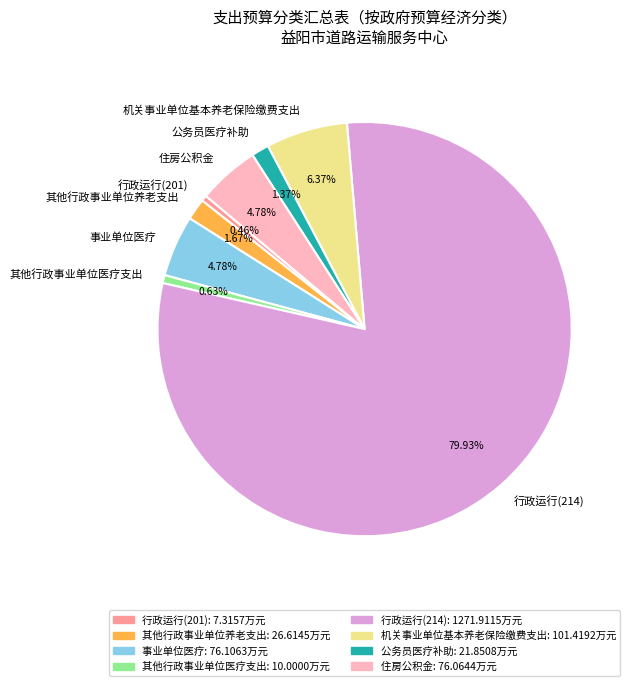

Is it true that 行政运行(201) is 13% of the pie?

False